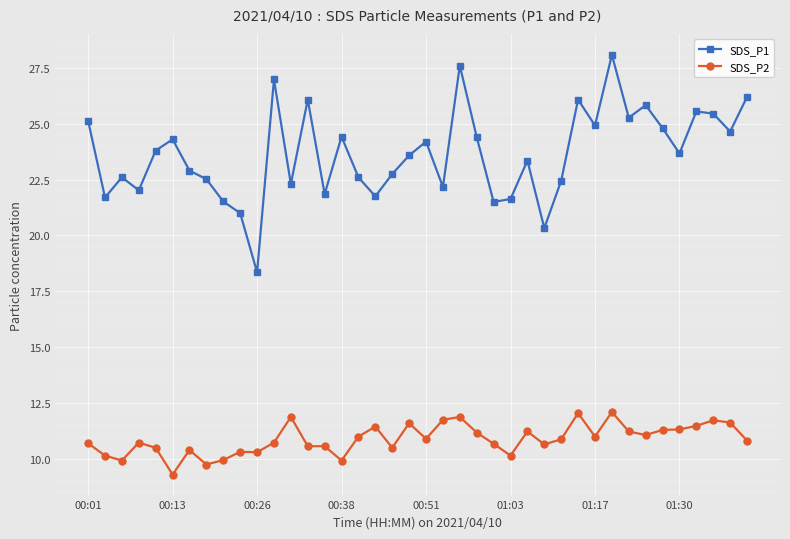

Which series has the largest range (max minus min)?

SDS_P1